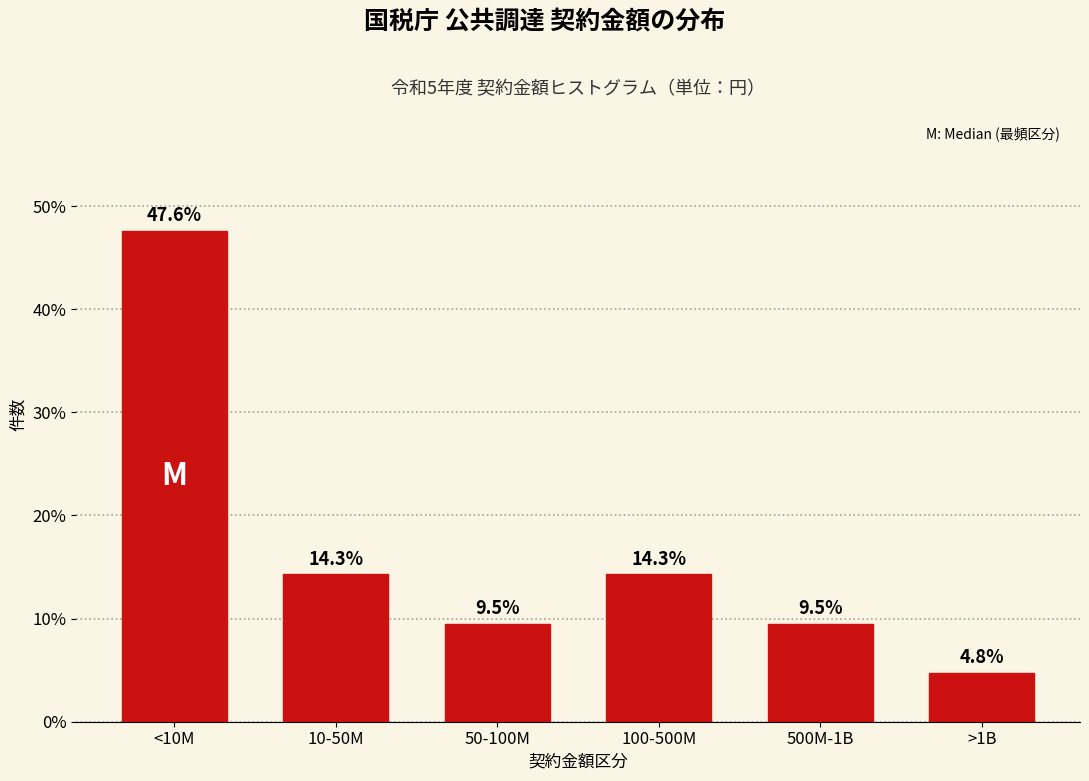

Reading left to right, what are all the values shown in this chart?

<10M=47.6	10-50M=14.3	50-100M=9.5	100-500M=14.3	500M-1B=9.5	>1B=4.8